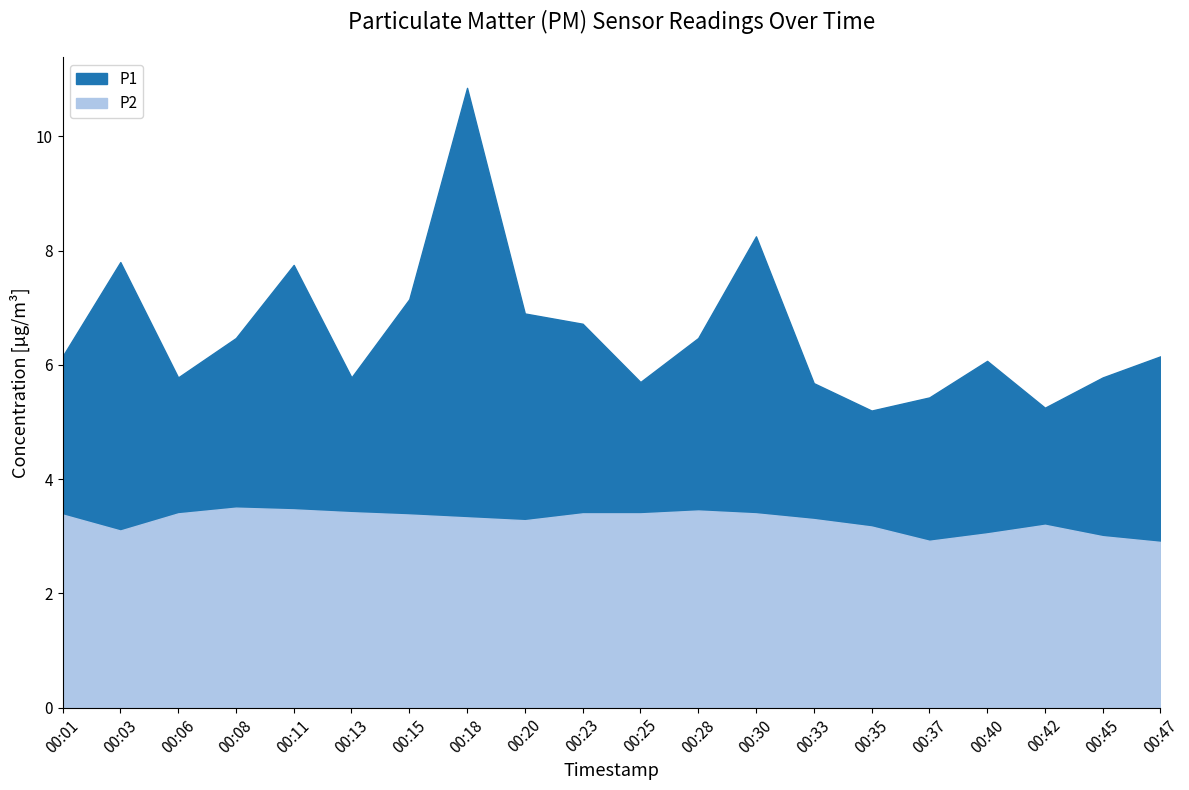

Between 00:40 and 00:42, which is larger?

00:40